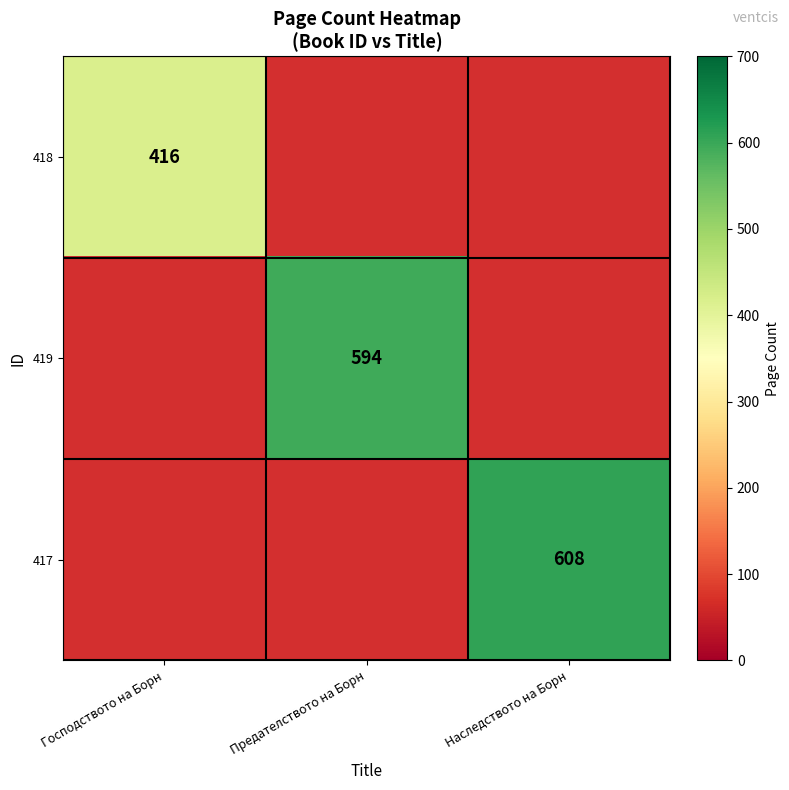

How many data points does each series have?

3